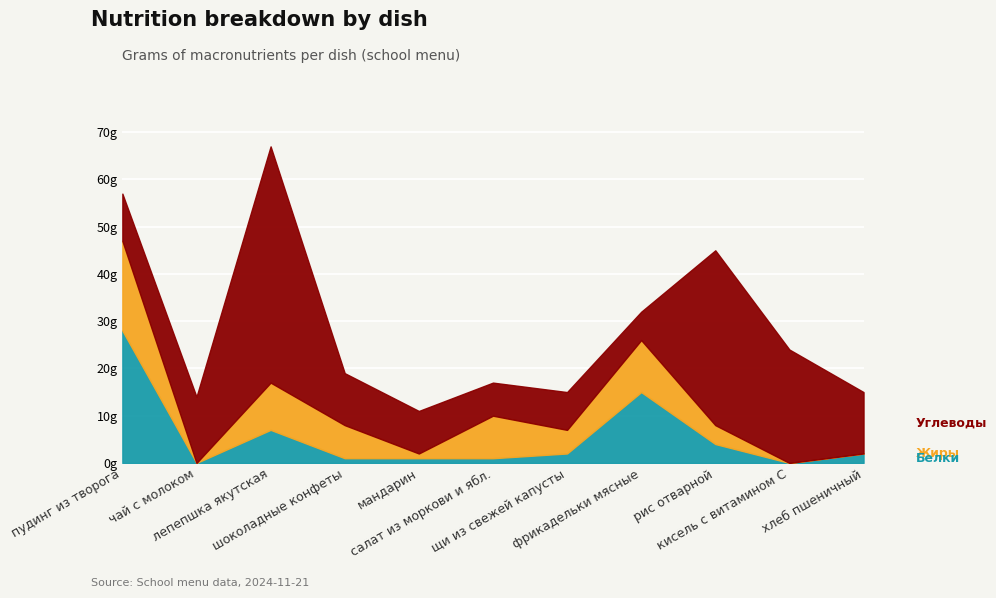

How many series are shown in this chart?

3